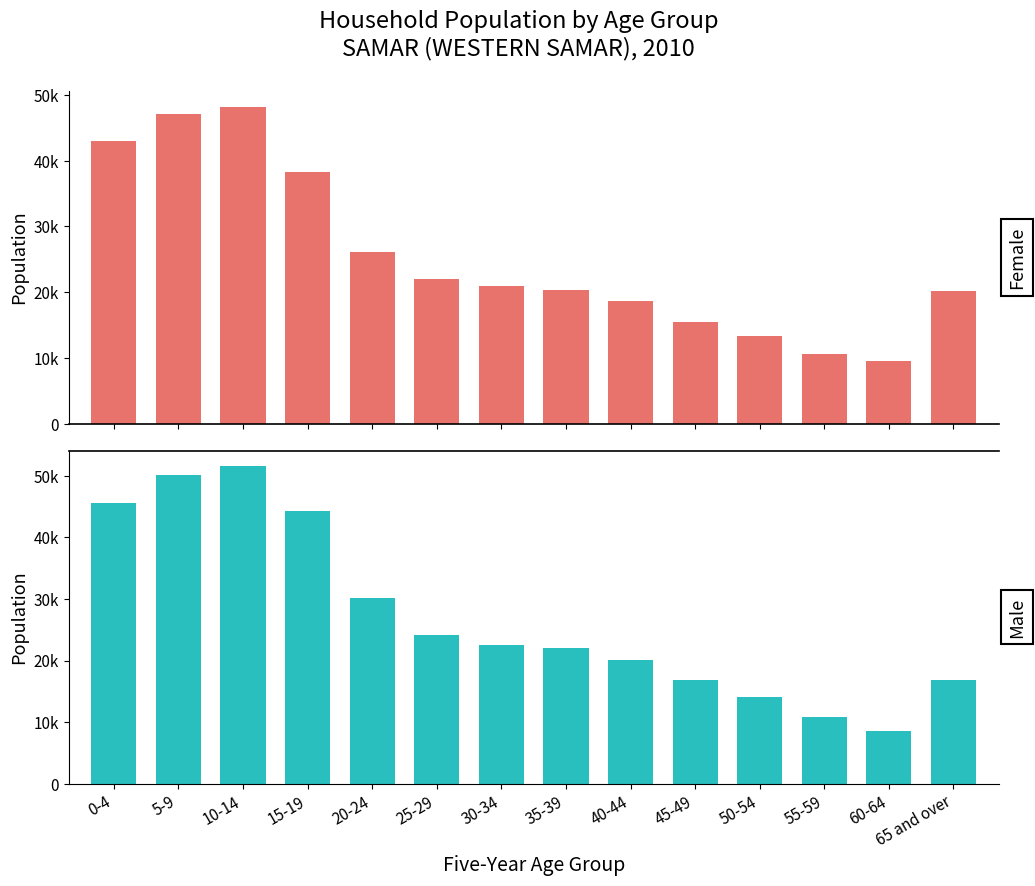

Reading right to left, transcribe all the data shown in this chart.

Female: 65 and over=20263	60-64=9523	55-59=10552	50-54=13367	45-49=15516	40-44=18669	35-39=20305	30-34=21001	25-29=21967	20-24=26197	15-19=38251	10-14=48228	5-9=47081	0-4=43021
Male: 65 and over=16877	60-64=8574	55-59=10903	50-54=14069	45-49=16859	40-44=20080	35-39=22053	30-34=22484	25-29=24190	20-24=30168	15-19=44309	10-14=51521	5-9=50043	0-4=45598